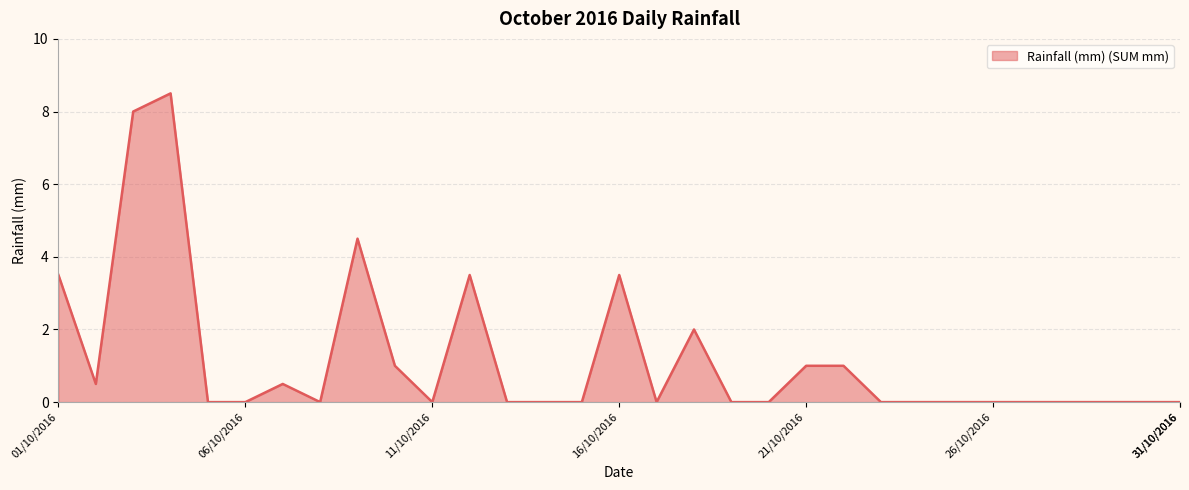

Reading right to left, what are all the values shown in this chart?

0.0	0.0	0.0	0.0	0.0	0.0	0.0	0.0	0.0	1.0	1.0	0.0	0.0	2.0	0.0	3.5	0.0	0.0	0.0	3.5	0.0	1.0	4.5	0.0	0.5	0.0	0.0	8.5	8.0	0.5	3.5